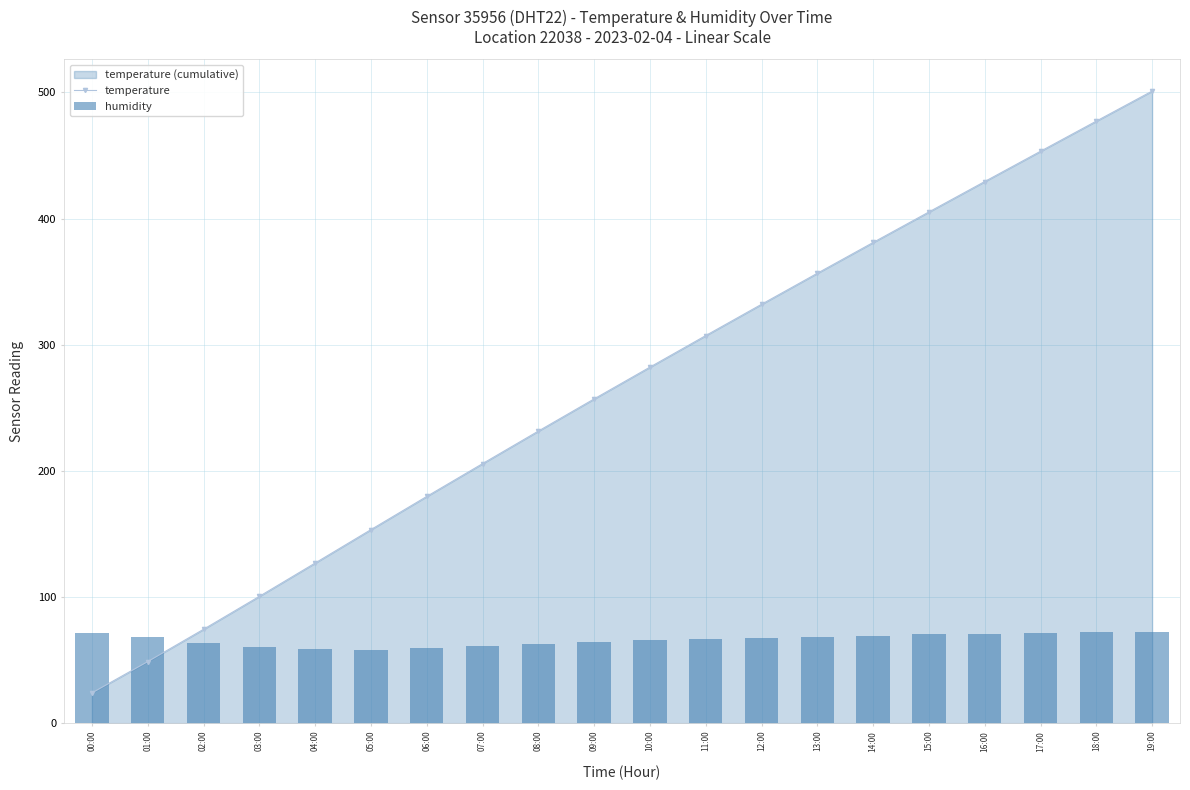

Between 07:00 and 05:00, which is larger?

07:00